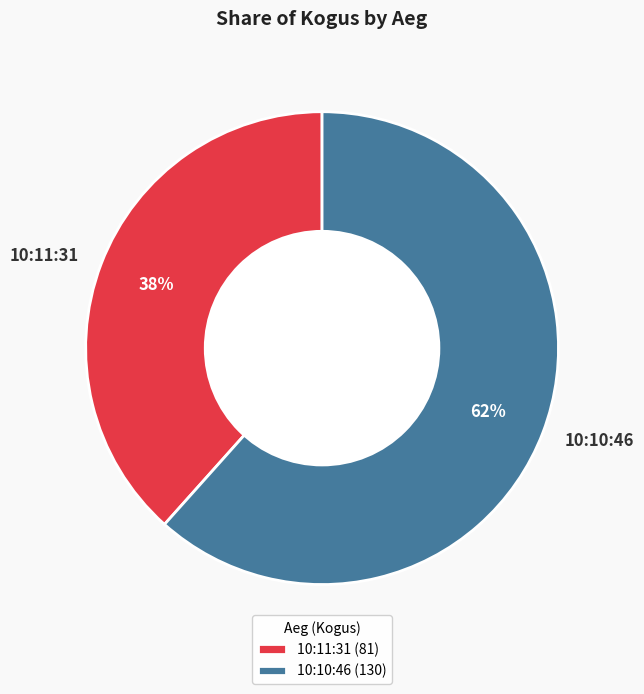

The 10:10:46 slice represents 75% of the pie. True or false?

False